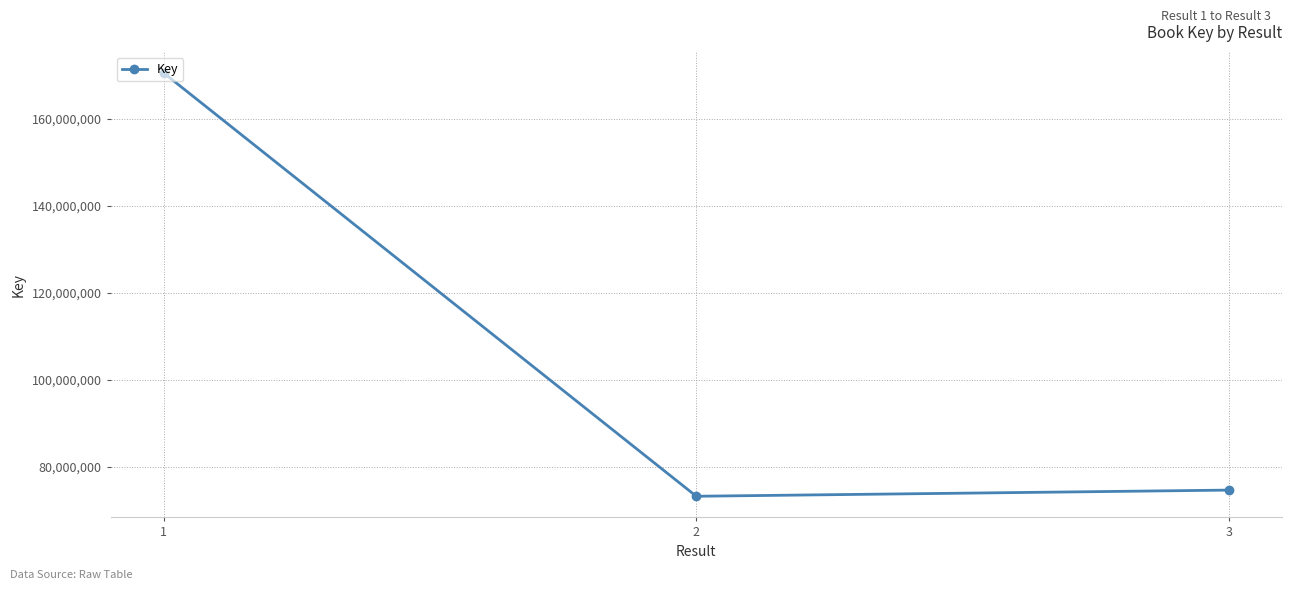

Read the value at 2.

73236514